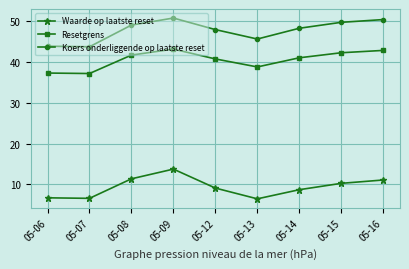

What is the spread (max minus min) of values at 05-07?

37.2